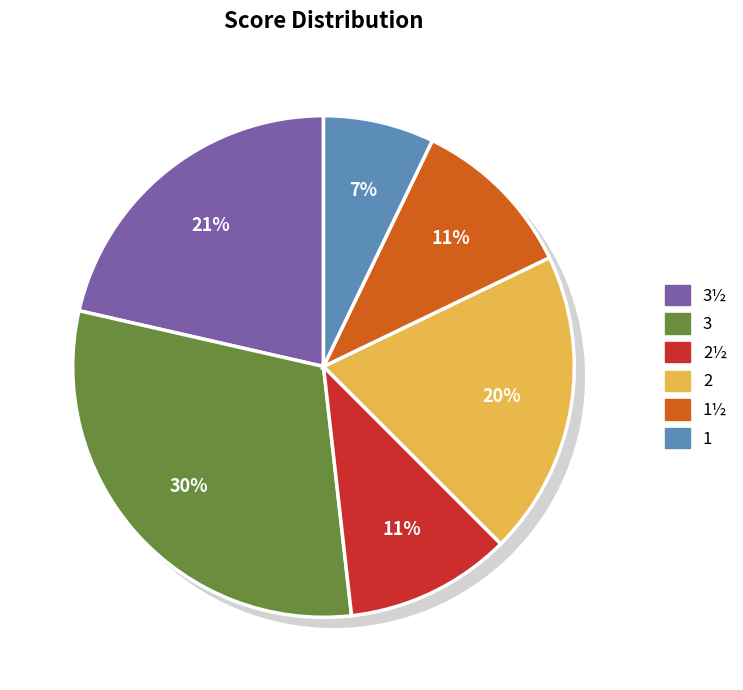

True or false: 2½ accounts for 1% of the total.

False